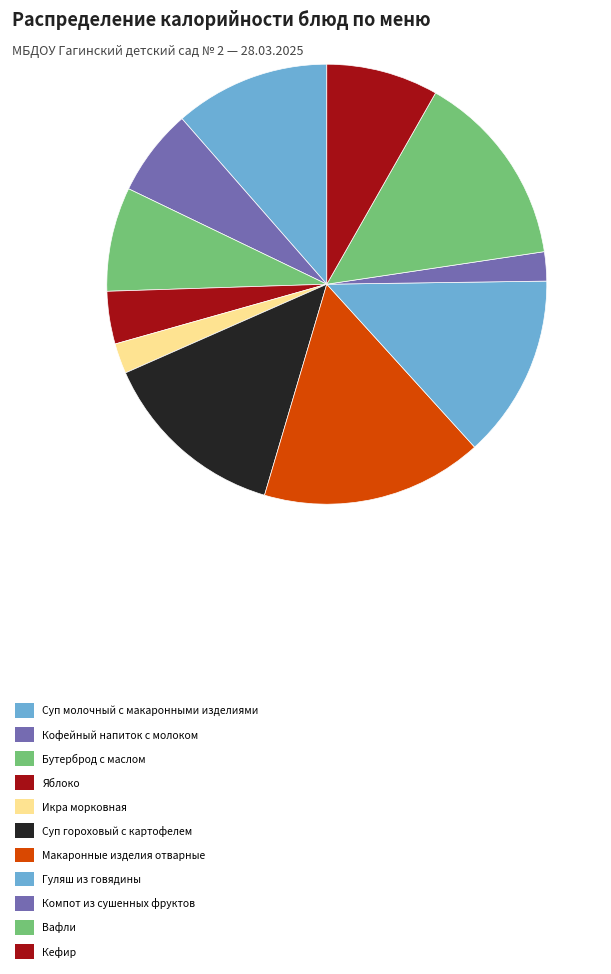

To the nearest percent, what is the combined percentage of Суп молочный с макаронными изделиями and Компот из сушенных фруктов?

14%